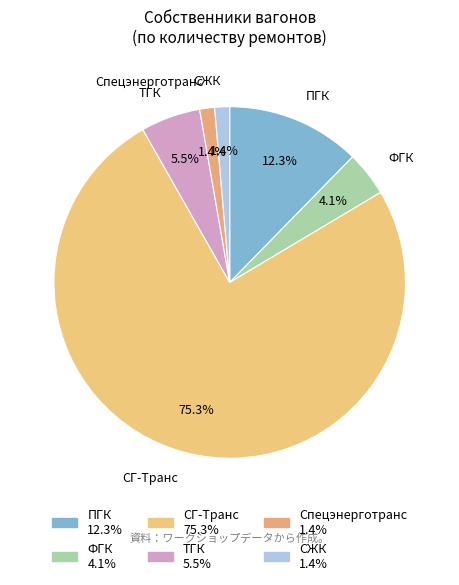

Which category has the biggest portion of the pie?

СГ-Транс